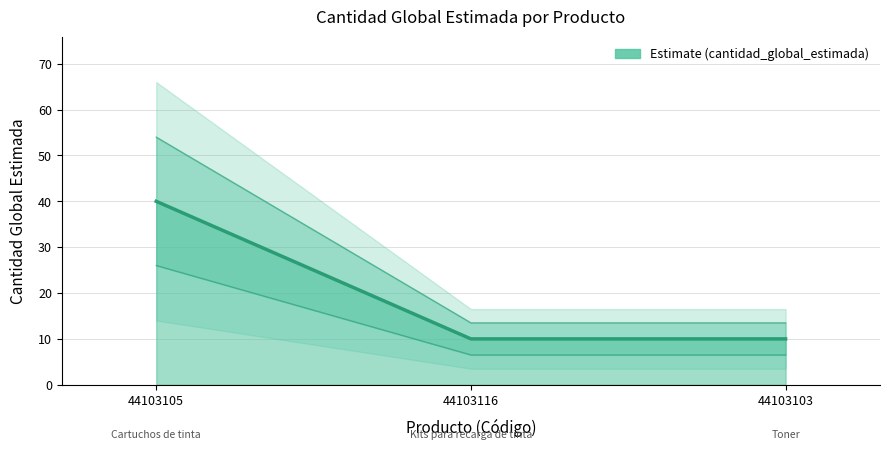

At which label is the value closest to 25?

44103105